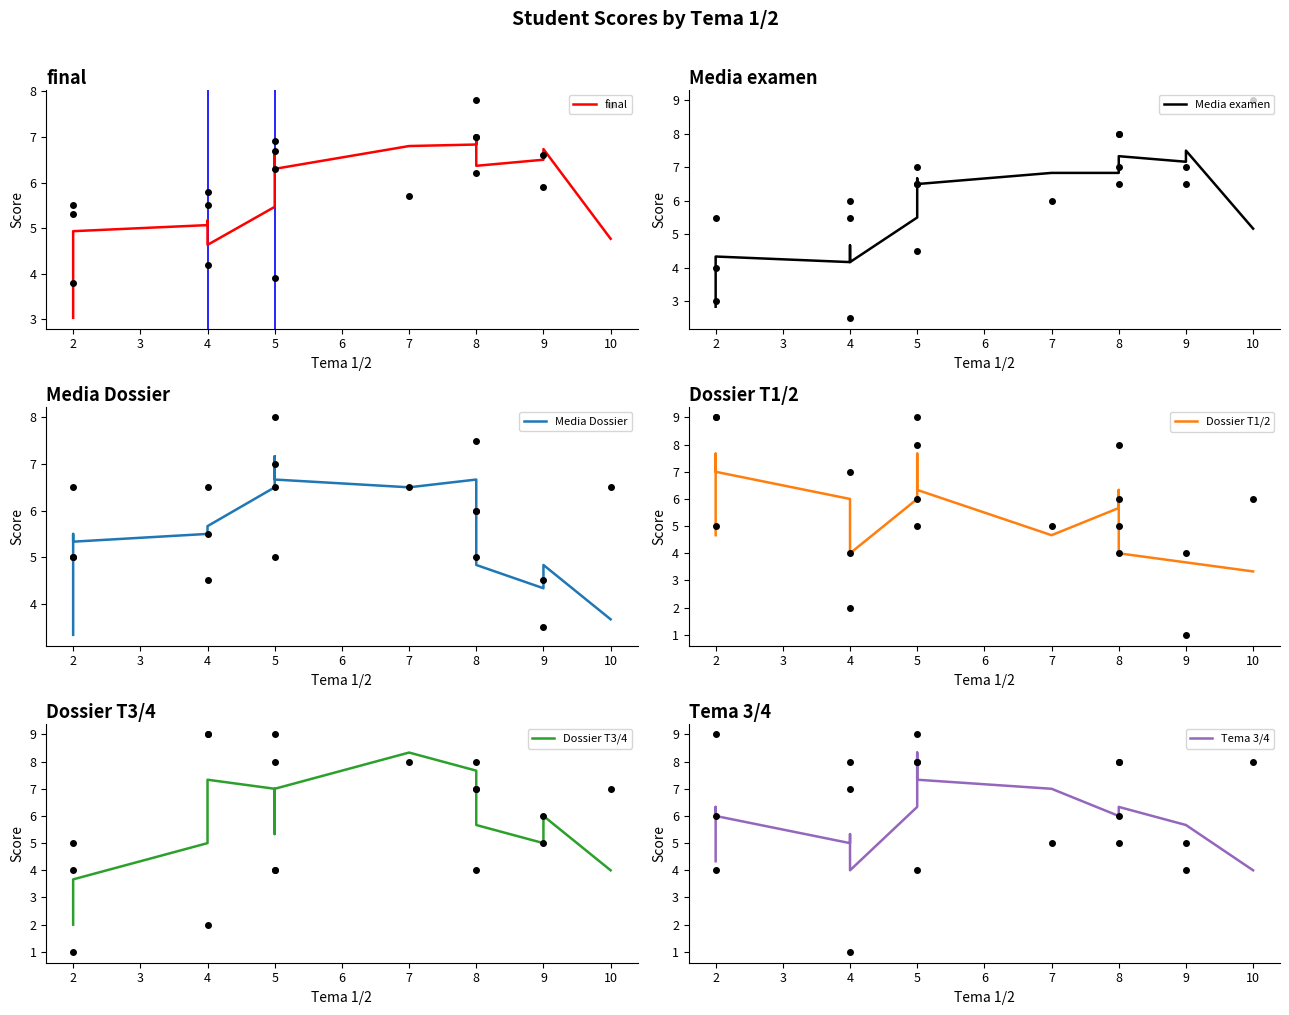

After their last crossing, which series has the higher values: Dossier T3/4 or Tema 3/4?

Tema 3/4